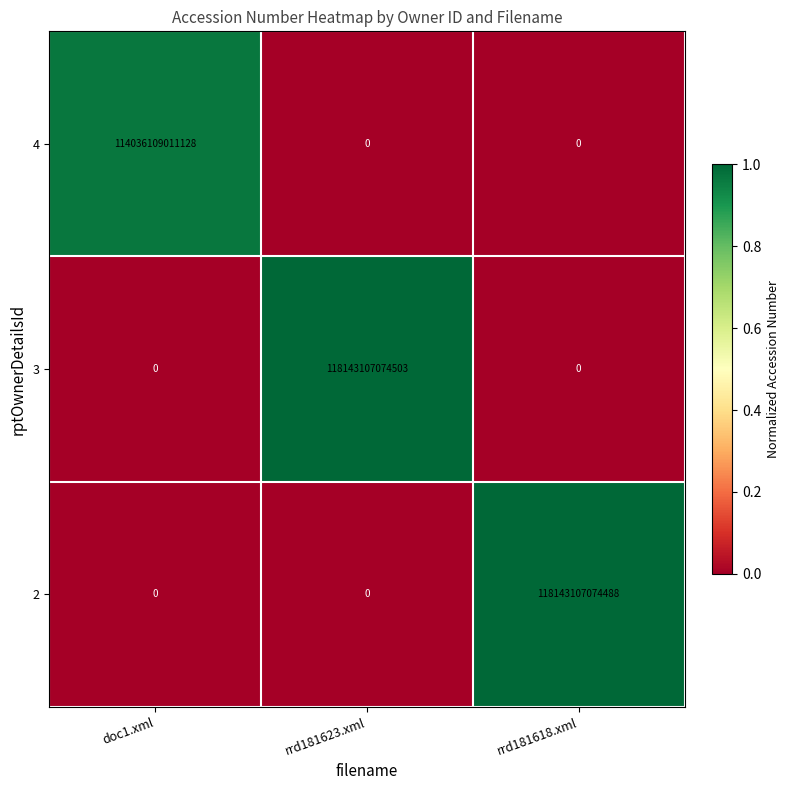

Which category has the highest value in the 2 series?

rrd181618.xml